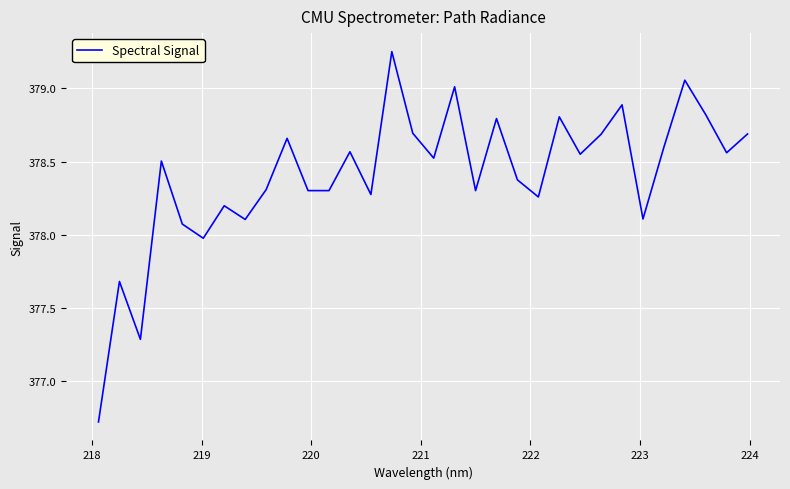

What is the difference between the maximum and second lowest values?

2.0